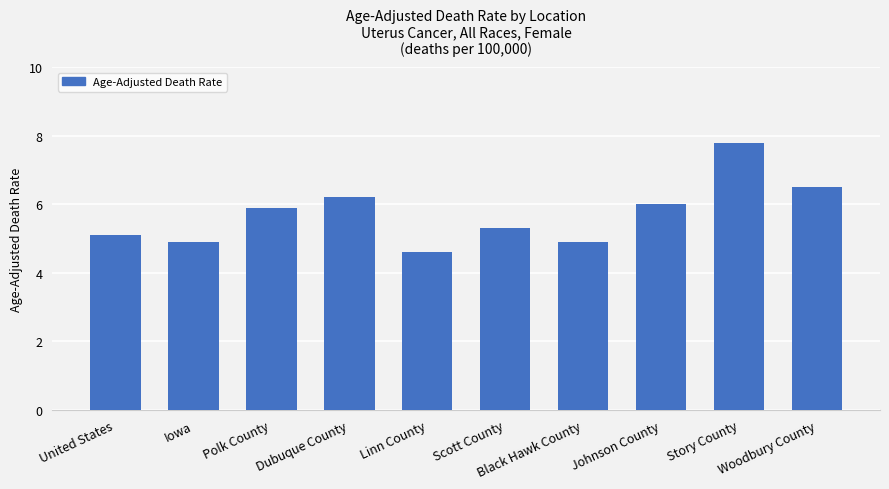

Does the chart contain stacked bars?

No